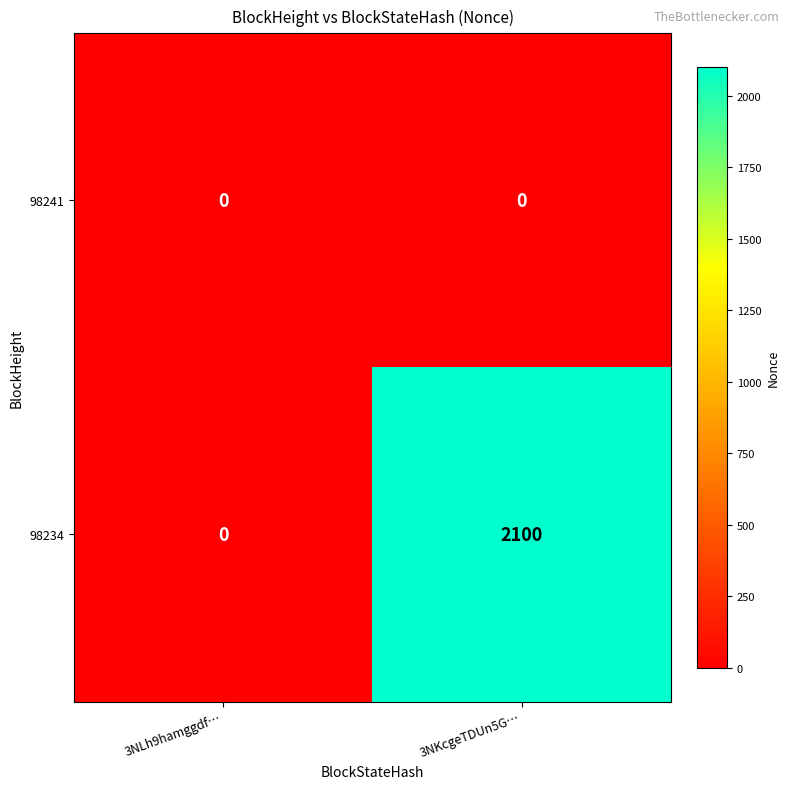

Which series changed the most between 3NLh9hamggdf… and 3NKcgeTDUn5G…?

98234